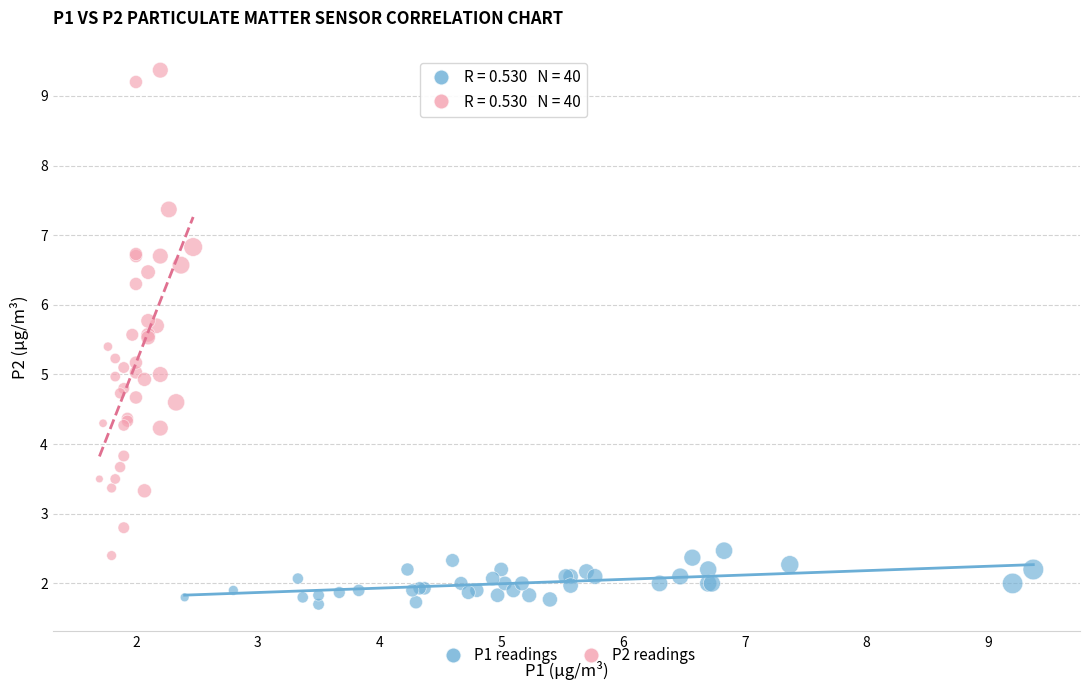

Which series contains the lowest Y value?

P1 readings